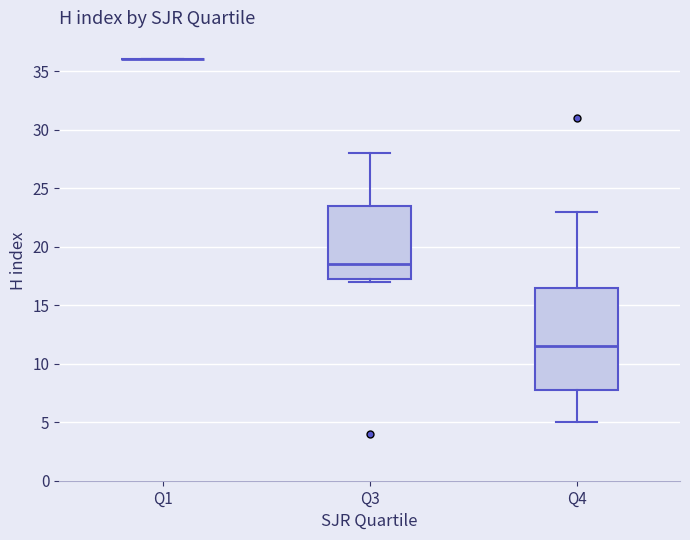

Where is the upper edge of the box for Q3 on the y-axis? The values are not printed on the chart, so give them approximately, as read against the axis.

23.5